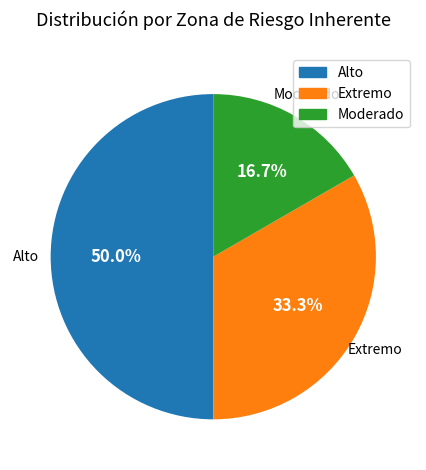

Which category has the biggest portion of the pie?

Alto